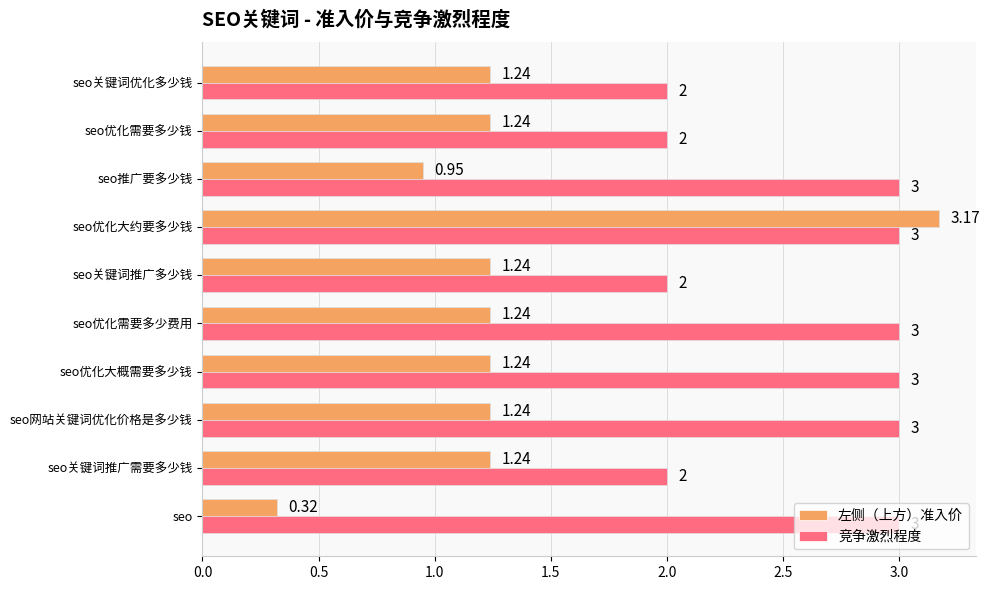

Which series has the largest range (max minus min)?

左侧（上方）准入价